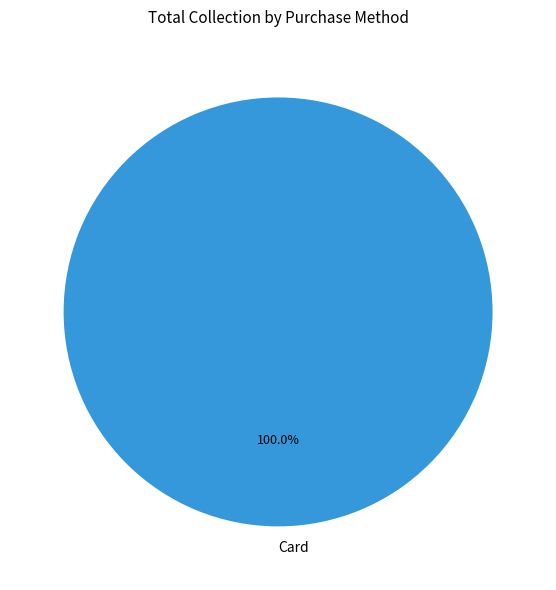

What is the majority slice?

Card